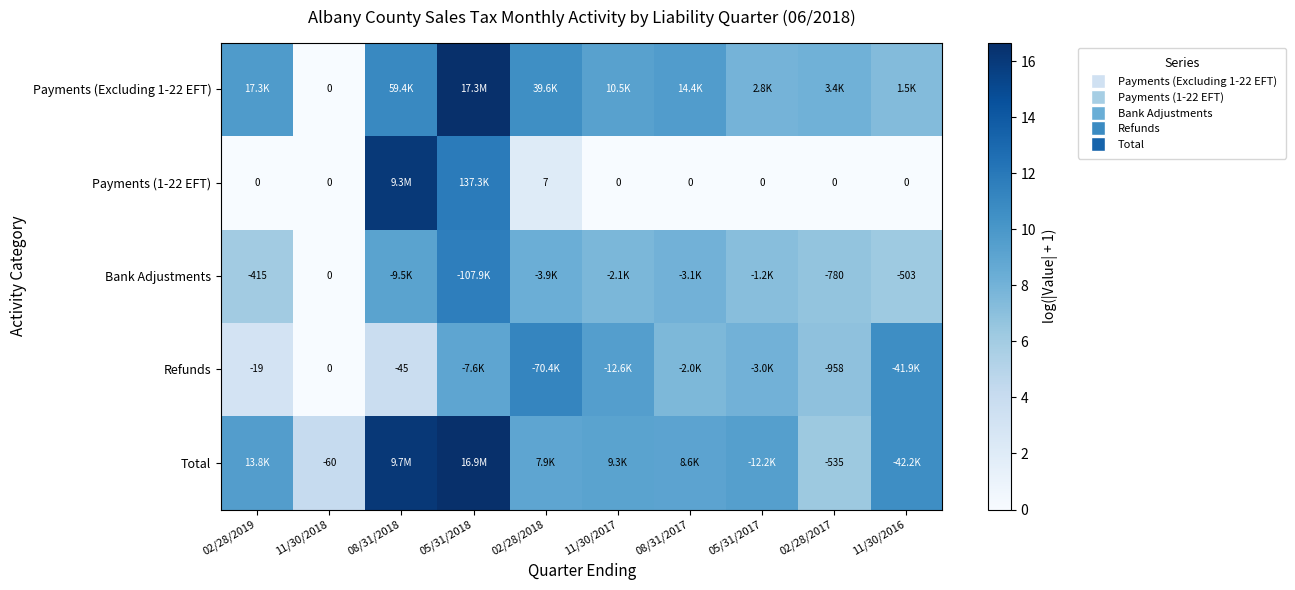

Is it true that Total equals 16.1 at 08/31/2018?

True